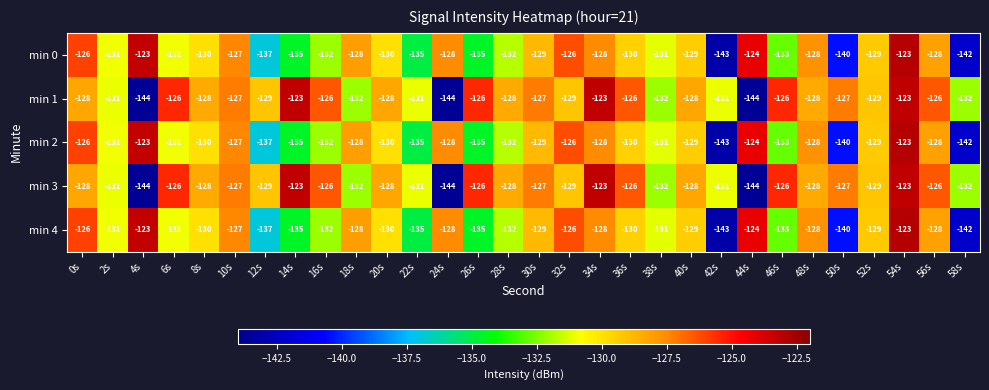

What is the spread (max minus min) of values at 46s?

7